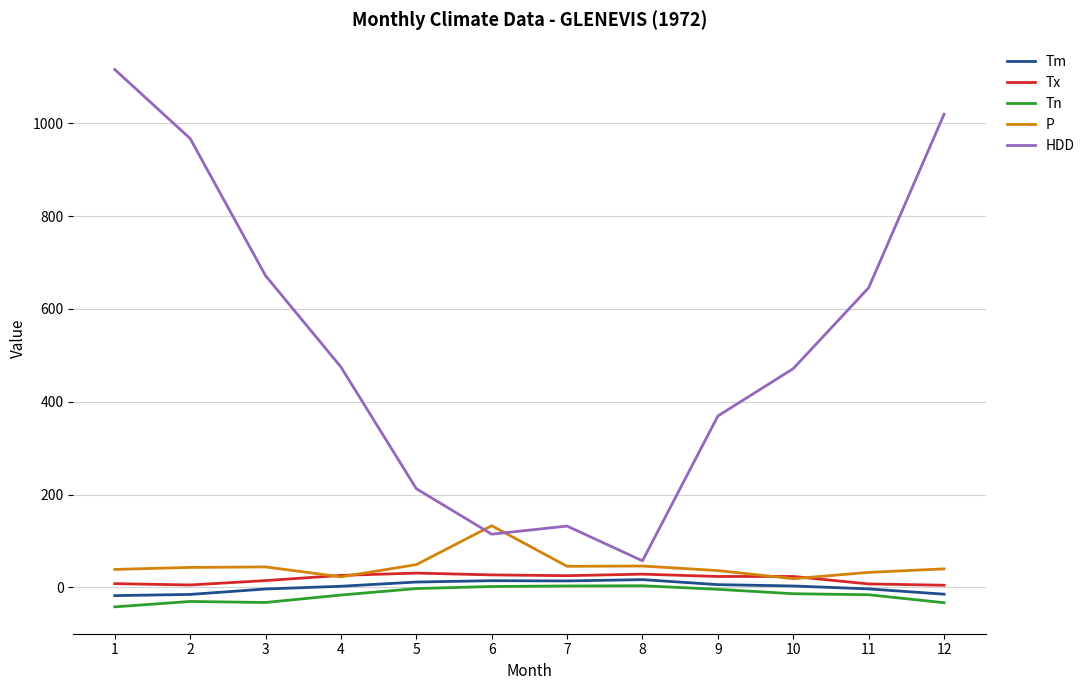

Which series has the largest total across all categories?

HDD